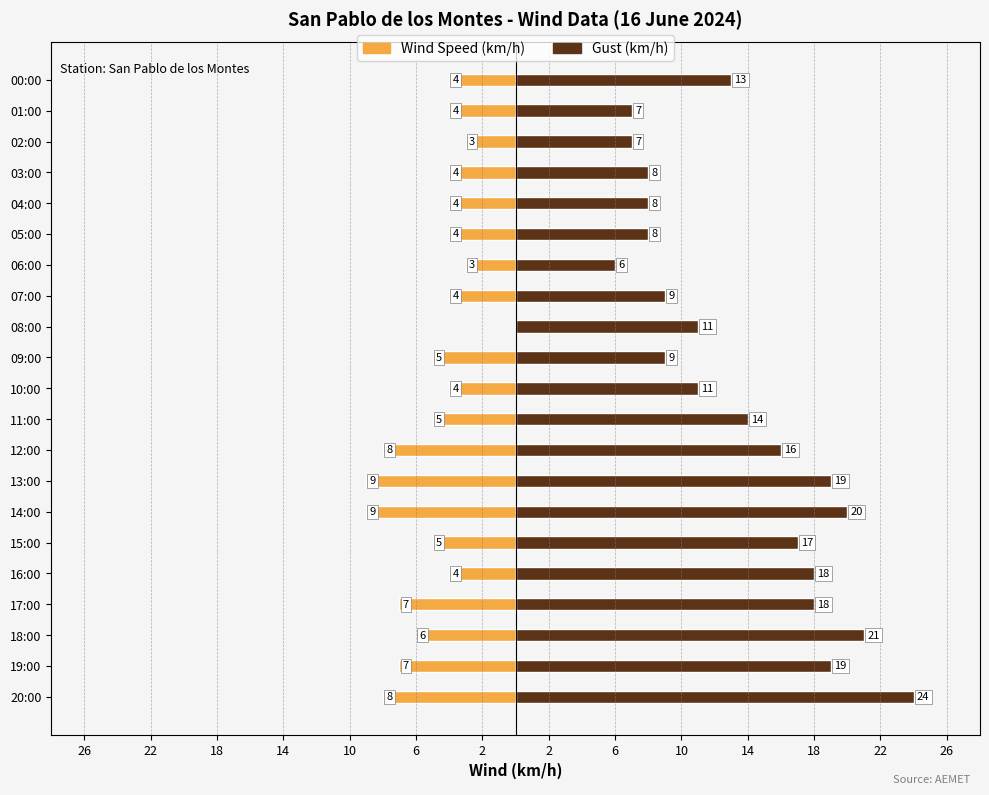

List the series in order of their overall mean, lowest first.

Wind Speed (km/h), Gust (km/h)